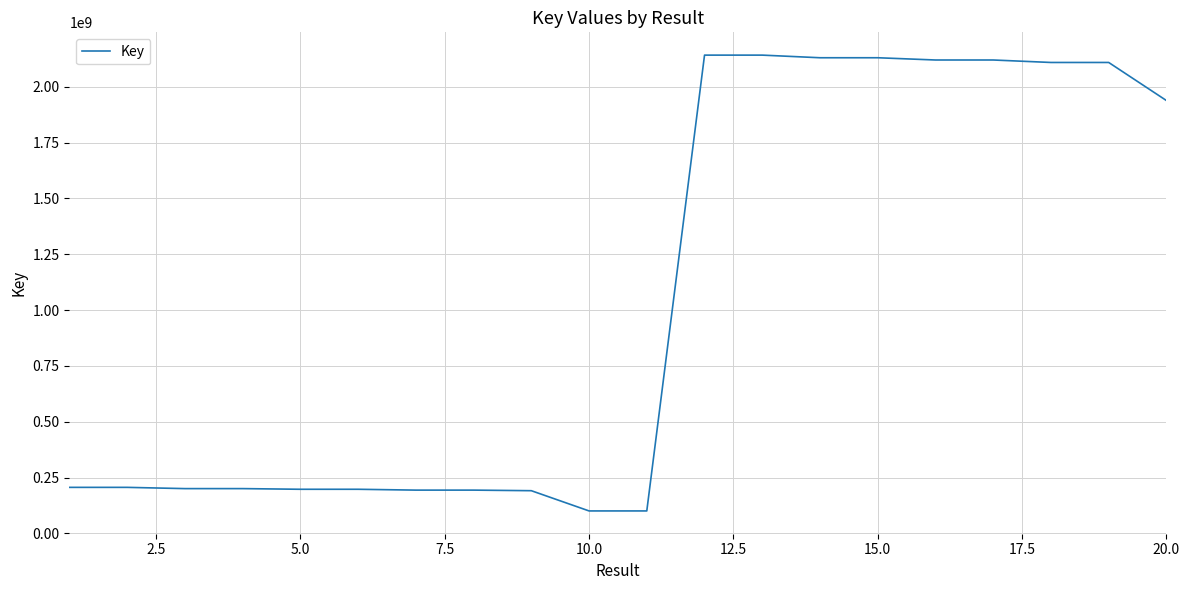

What is the smallest value displayed?

100709714